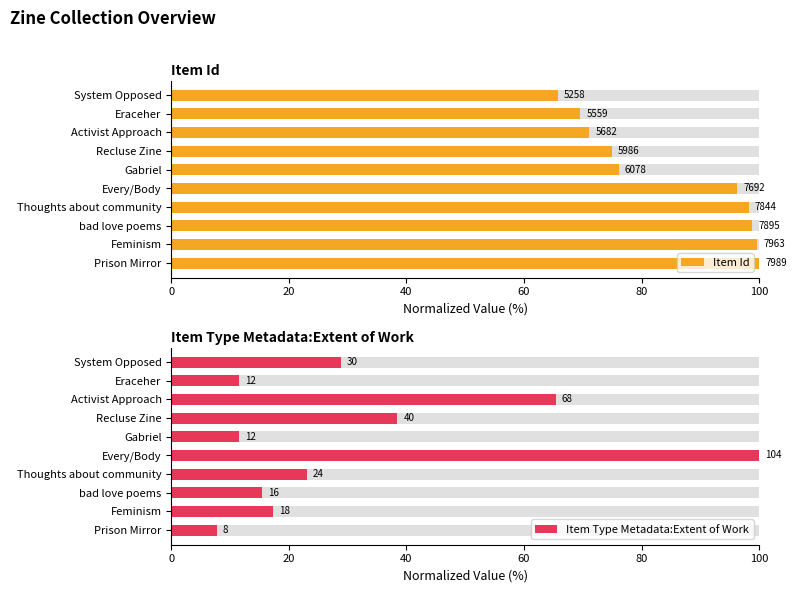

What are all the series names shown in the legend?

Item Id, Item Type Metadata:Extent of Work